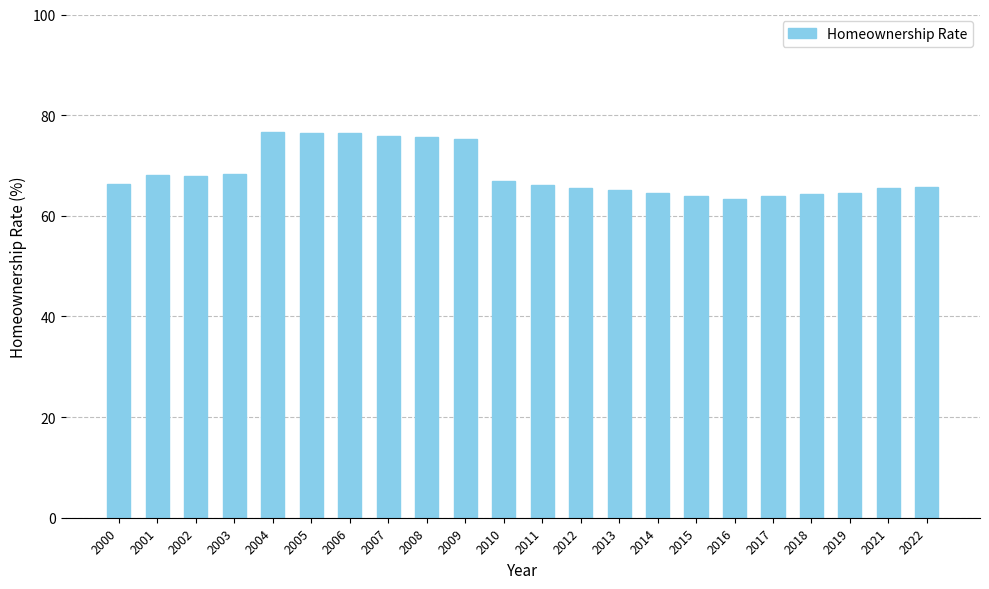

Approximately how many times larger is the value at 2017 compared to 2016?

1.0